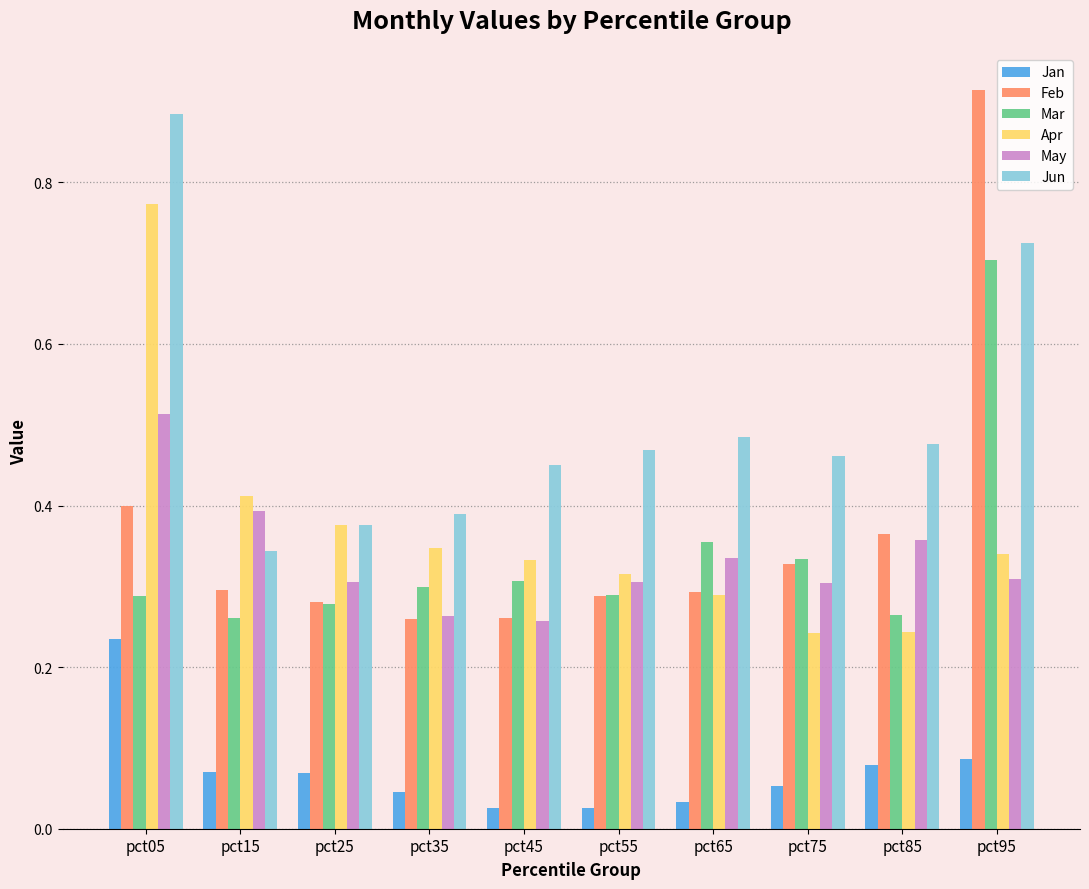

True or false: Apr has a value of 0.6 at pct95.

False